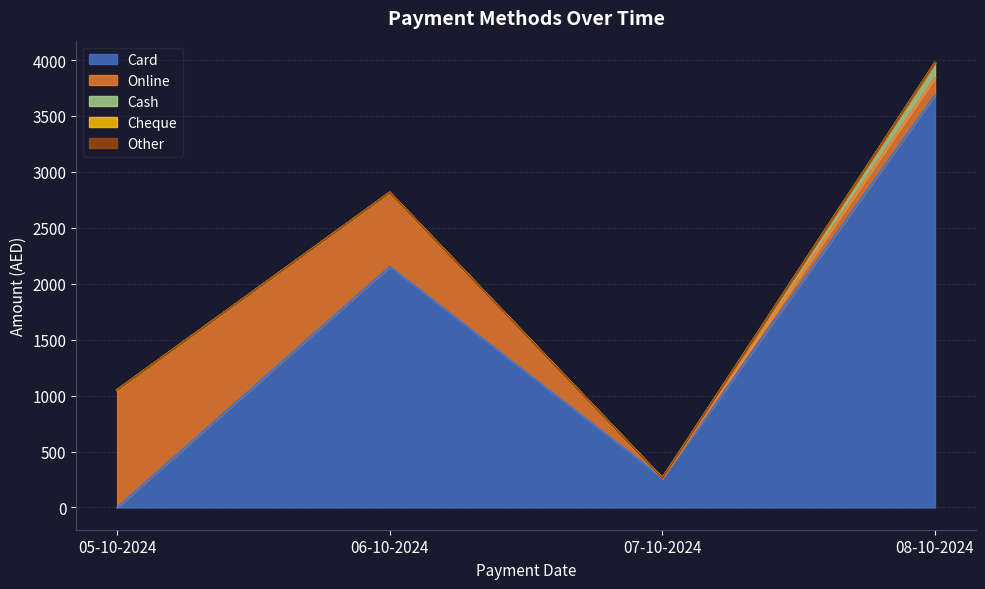

Does the chart display data point markers on the line(s)?

No